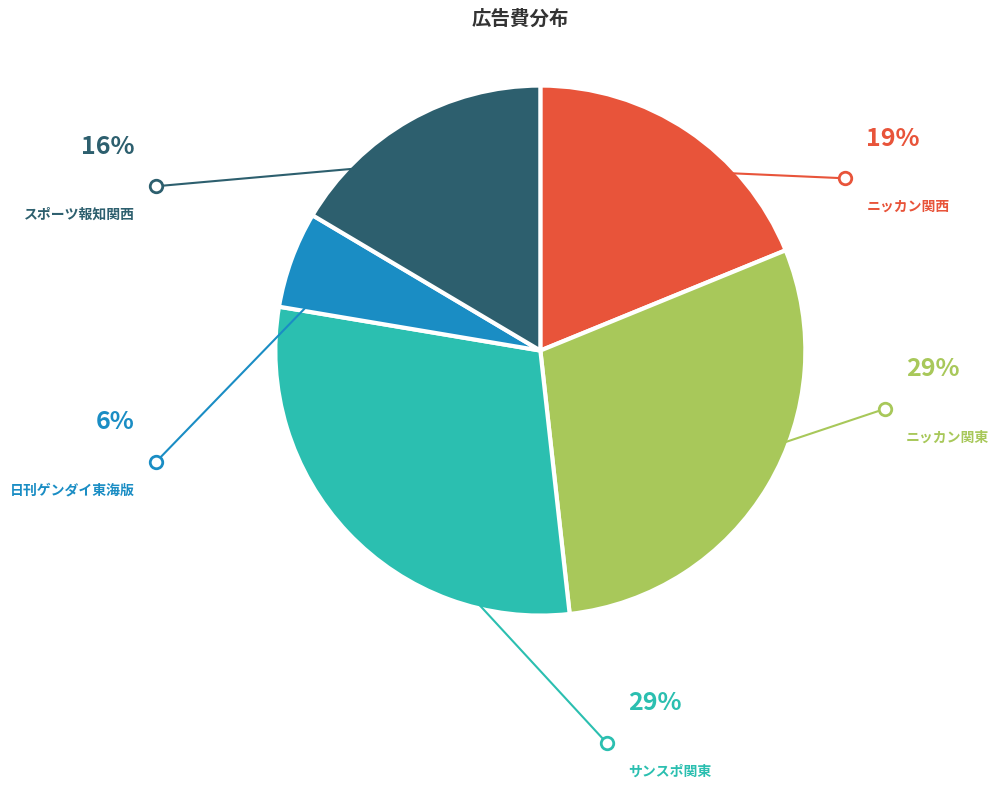

Is there a majority slice in this chart?

No